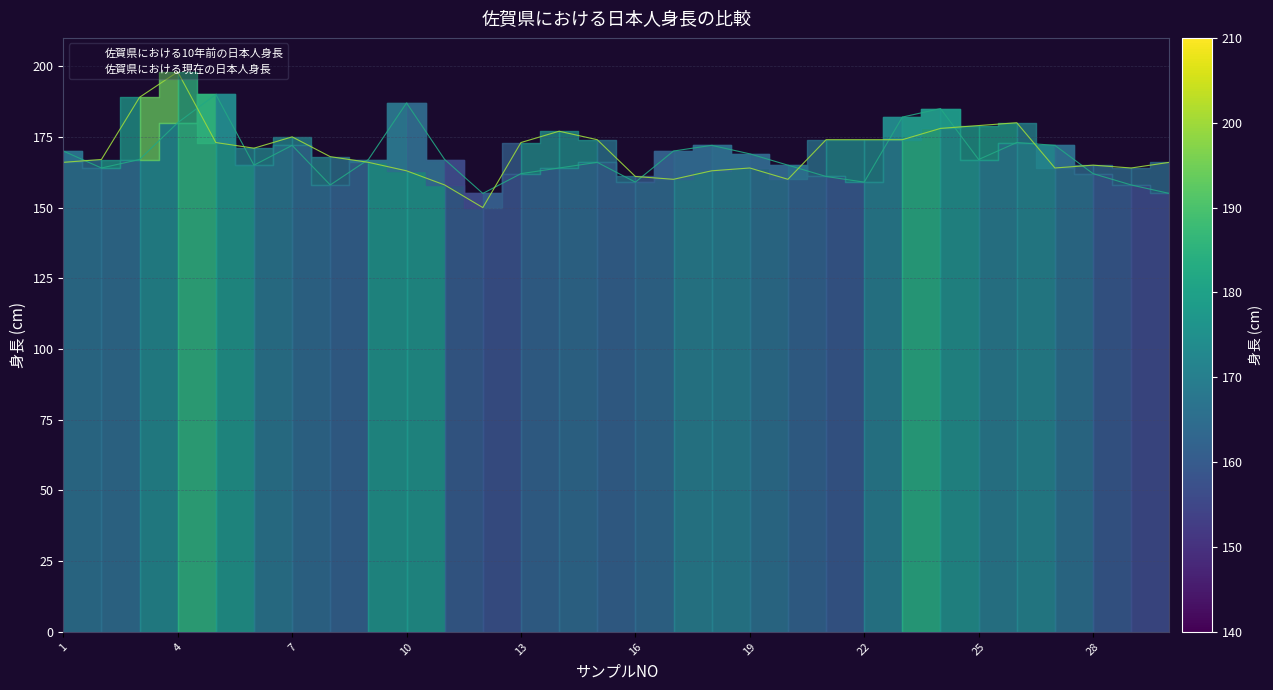

Between 7 and 25, which series saw the biggest shift?

佐賀県における10年前の日本人身長